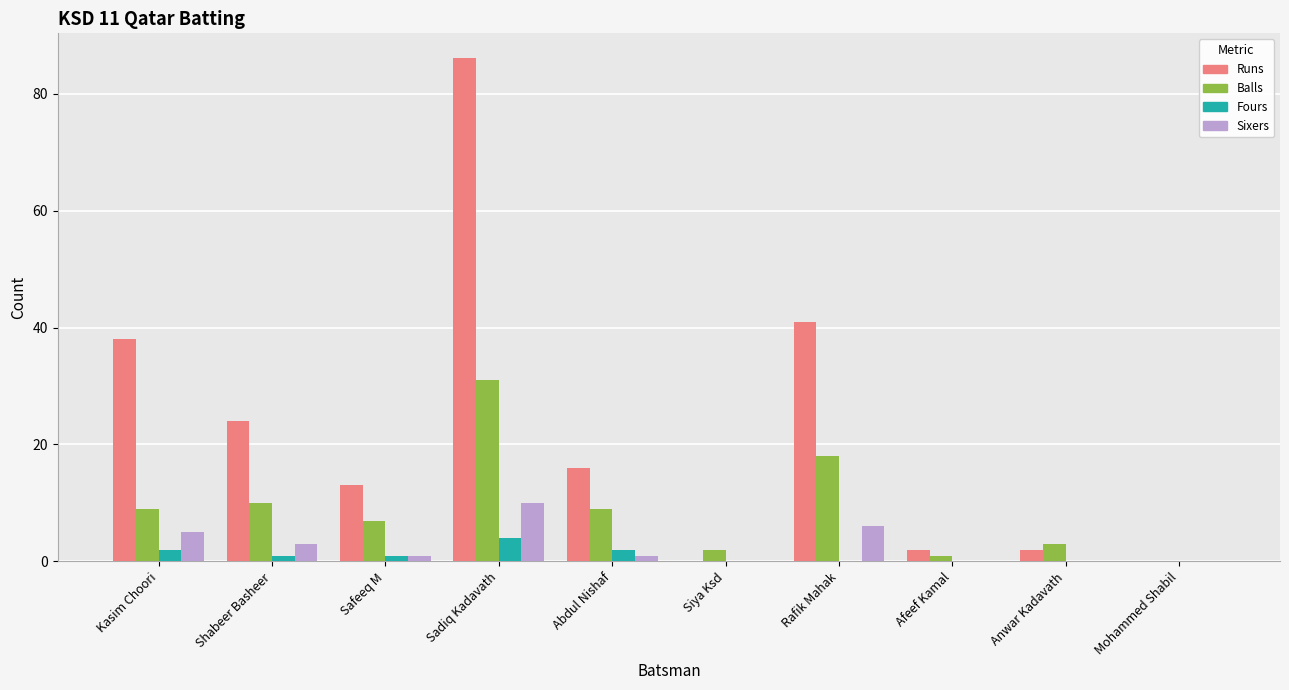

Which category has the highest value in the Fours series?

Sadiq Kadavath